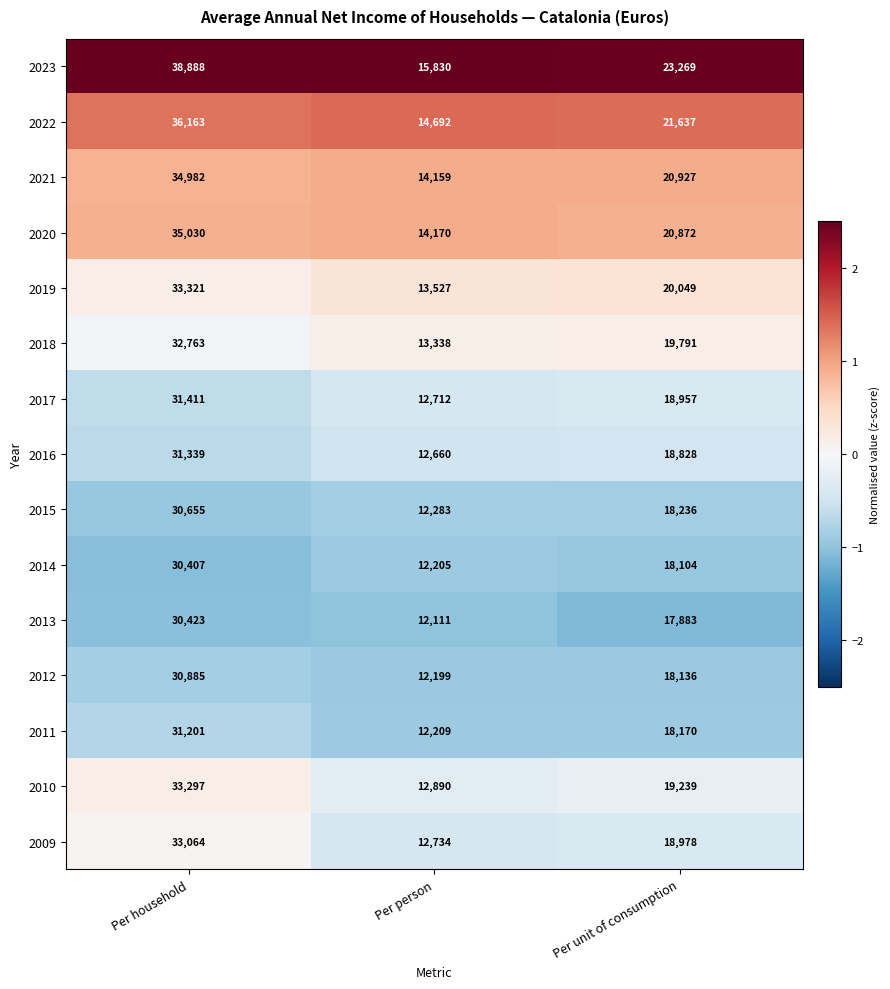

Rank the series at Per unit of consumption from lowest to highest value.

2013, 2014, 2012, 2011, 2015, 2016, 2017, 2009, 2010, 2018, 2019, 2020, 2021, 2022, 2023